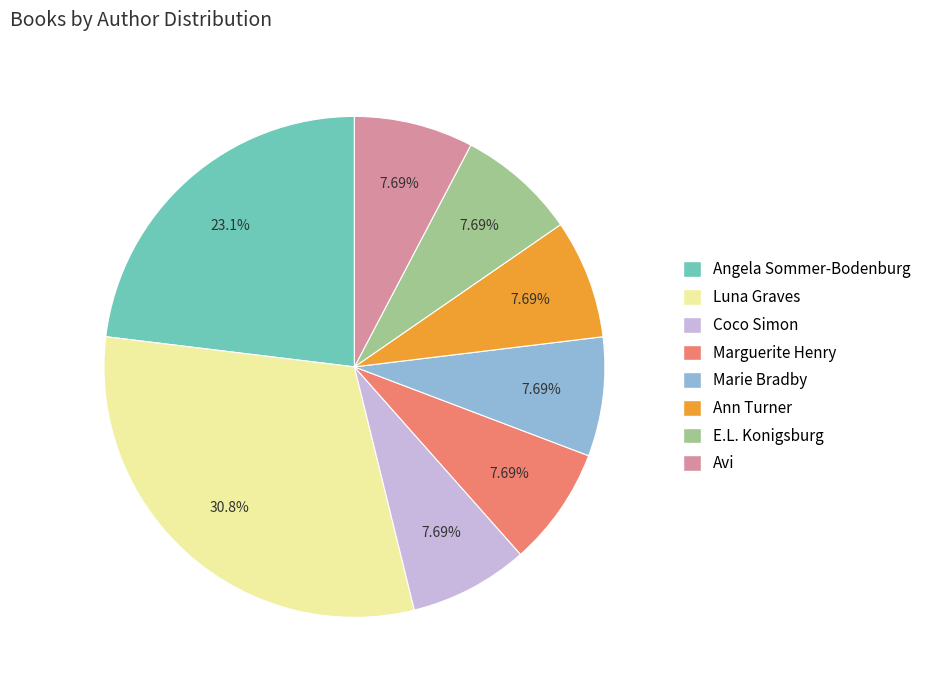

Count the number of slices in the pie.

8